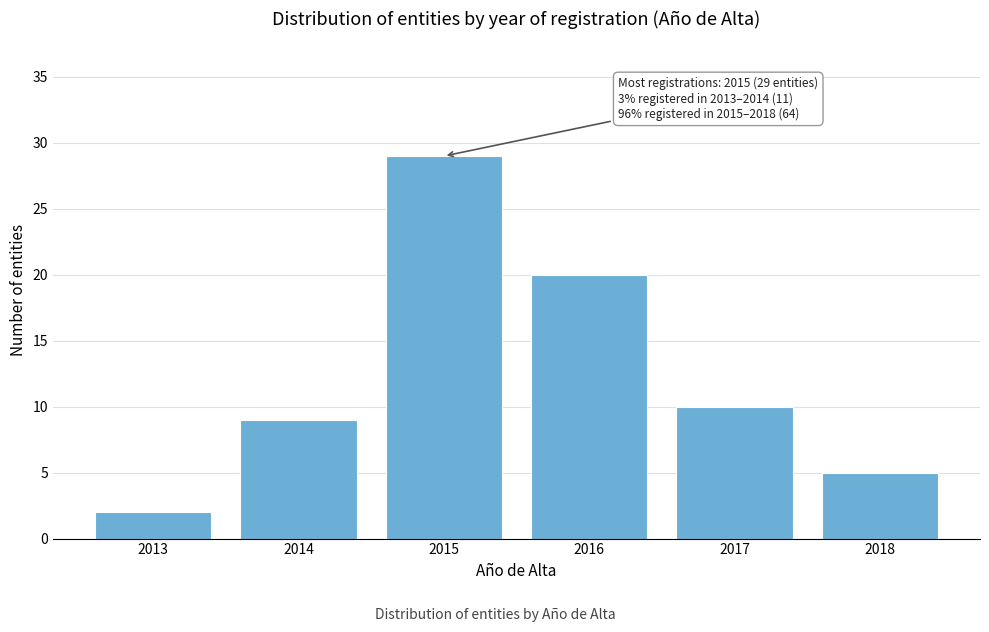

Reading right to left, list all the values displayed in this chart.

5	10	20	29	9	2